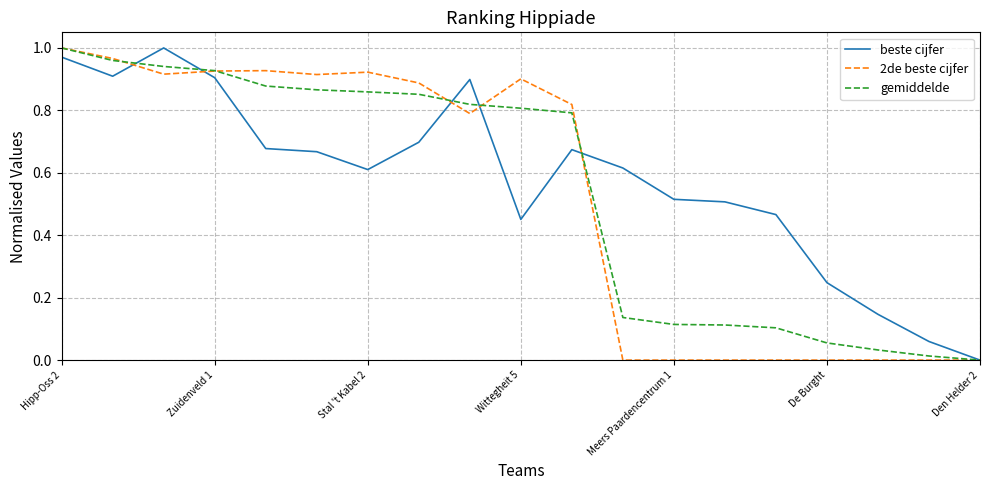

What is the sum of all 2de beste cijfer values?

10.0